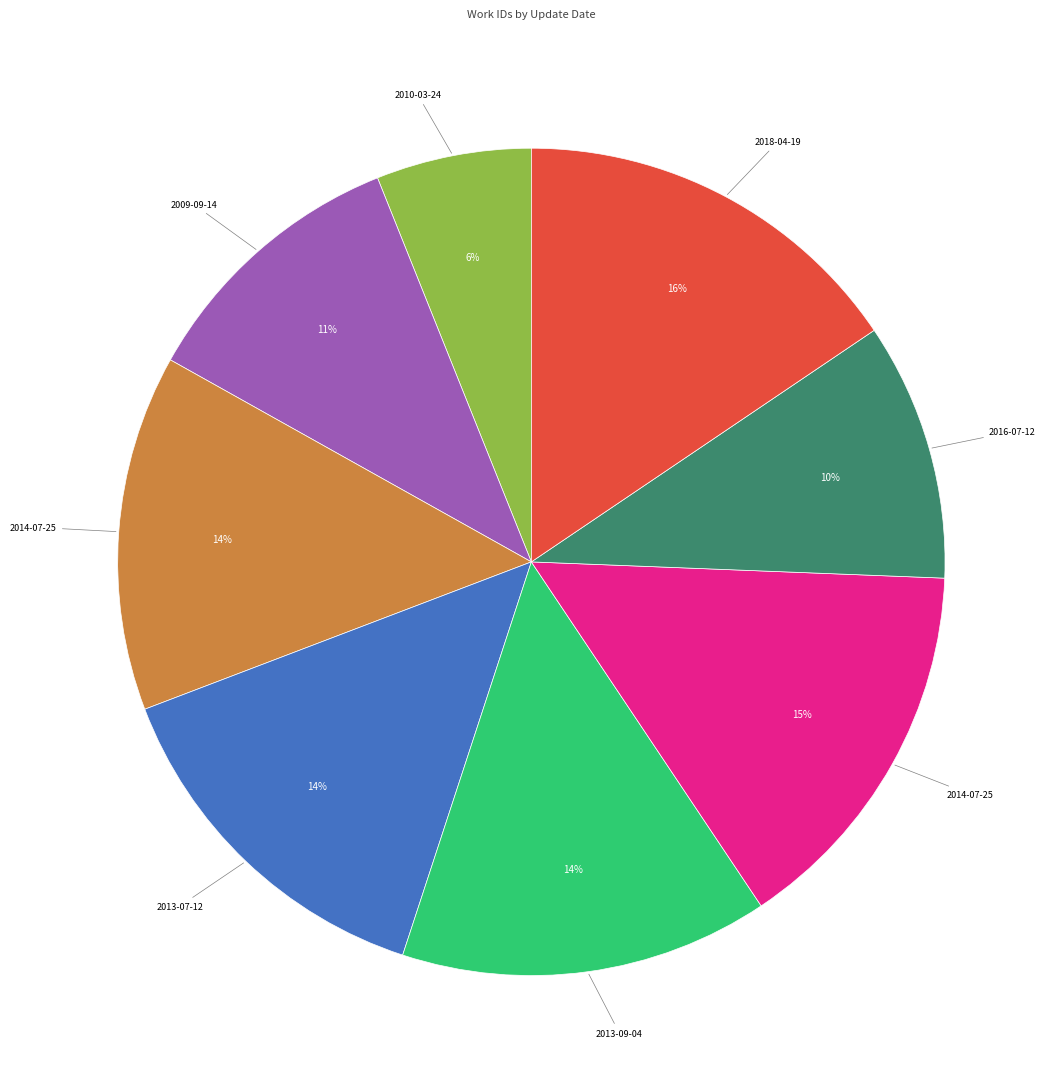

To the nearest percent, what is the average slice percentage?

12%